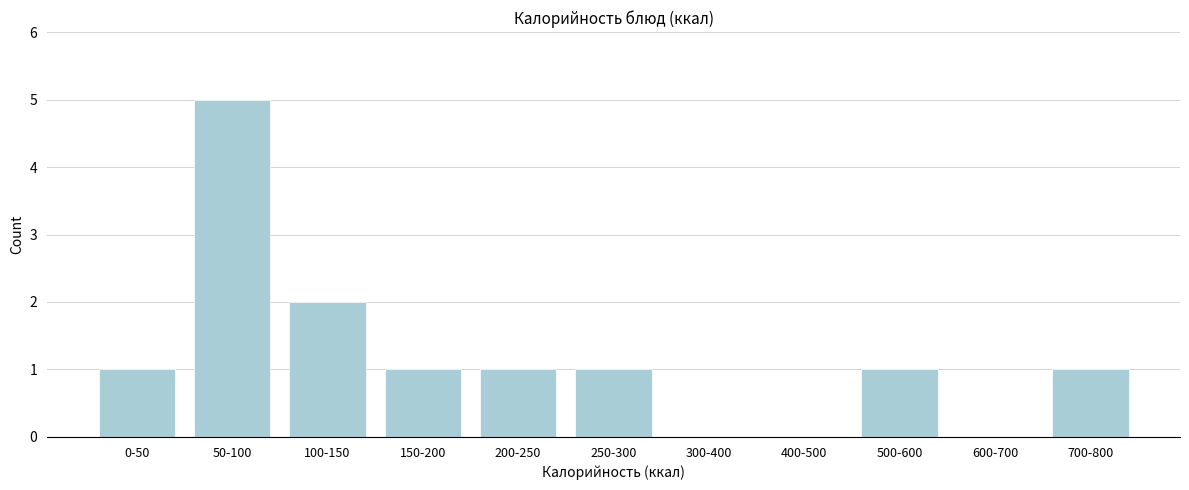

Reading left to right, extract all data points from this chart.

0-50=1	50-100=5	100-150=2	150-200=1	200-250=1	250-300=1	300-400=0	400-500=0	500-600=1	600-700=0	700-800=1